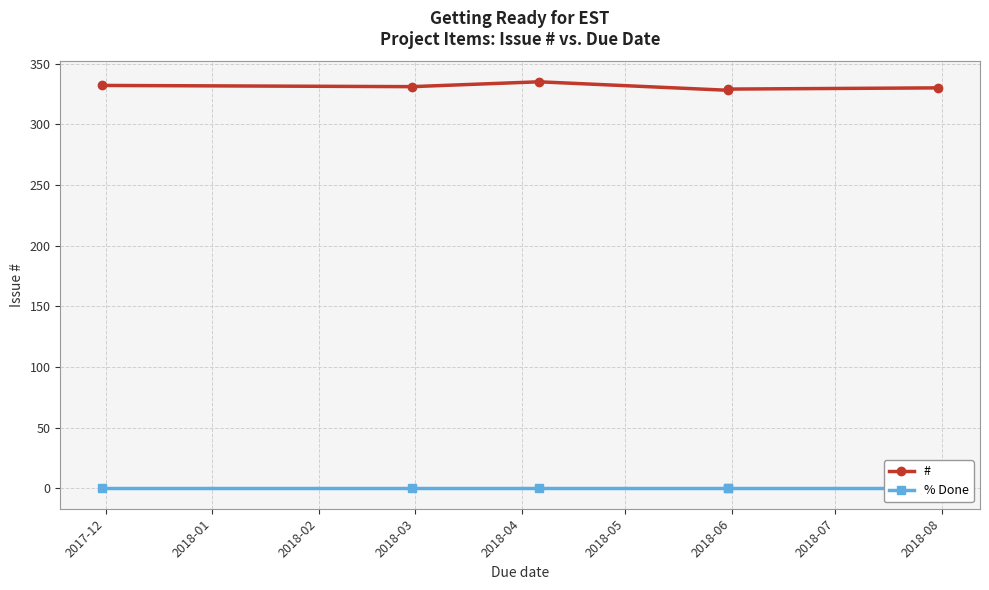

What is the value of the # point at the 1st from the left?

332